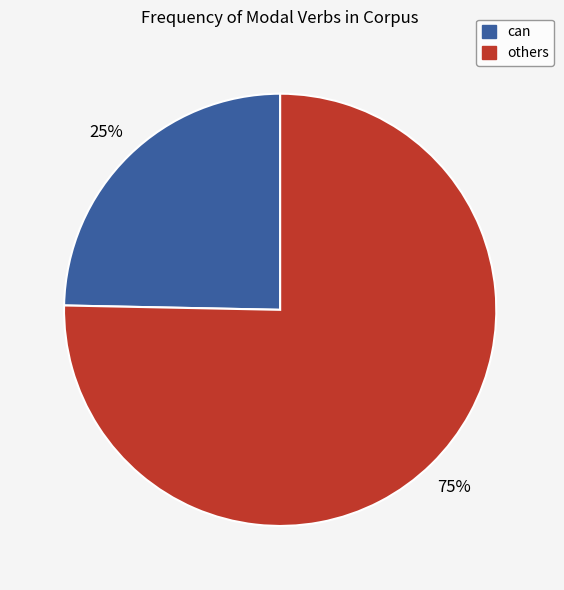

How many slices are in this pie chart?

2